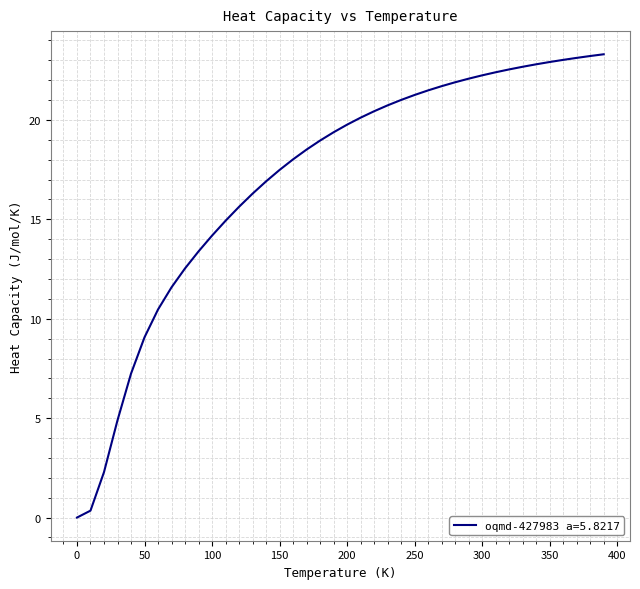

What is the greatest value displayed?

23.3